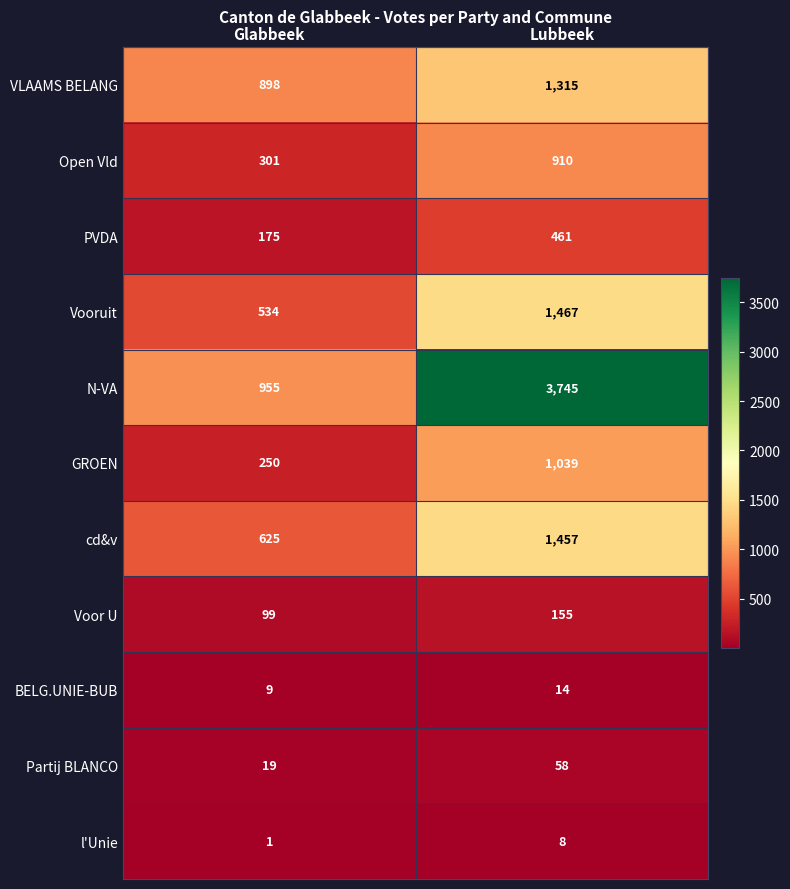

Reading right to left, list all the values displayed in this chart.

VLAAMS BELANG: 1315	898
Open Vld: 910	301
PVDA: 461	175
Vooruit: 1467	534
N-VA: 3745	955
GROEN: 1039	250
cd&v: 1457	625
Voor U: 155	99
BELG.UNIE-BUB: 14	9
Partij BLANCO: 58	19
l'Unie: 8	1